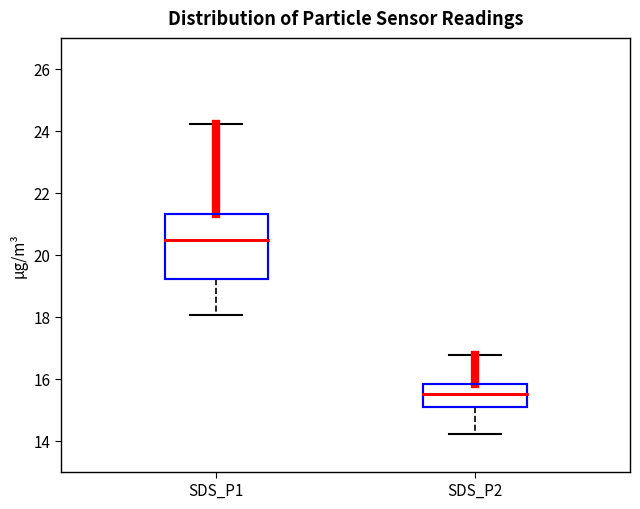

Reading left to right, transcribe this box plot: for each box, give where its median line is, the range the box spans, and where its two whiskers end, as read against the y-axis. The values are not printed on the chart, so give them approximately, as read against the axis.

SDS_P1: median 20.4, box 19.2 to 21.4, whiskers 18.0 to 24.2
SDS_P2: median 15.6, box 15.2 to 15.8, whiskers 14.2 to 16.8